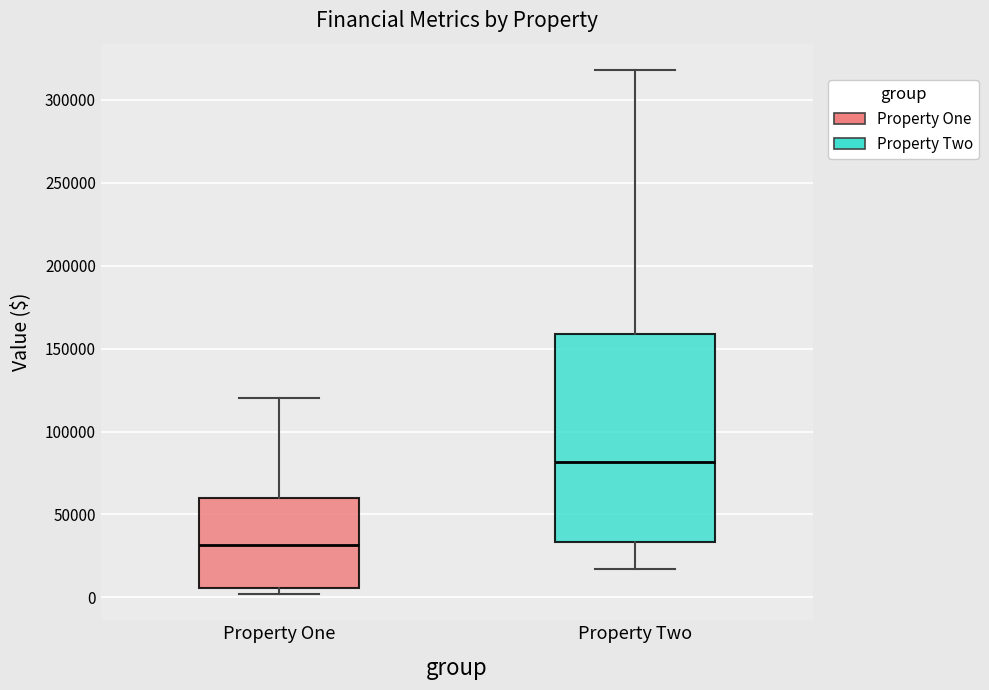

Where does the lower whisker of the box for Property Two end on the y-axis? The values are not printed on the chart, so give them approximately, as read against the axis.

15000